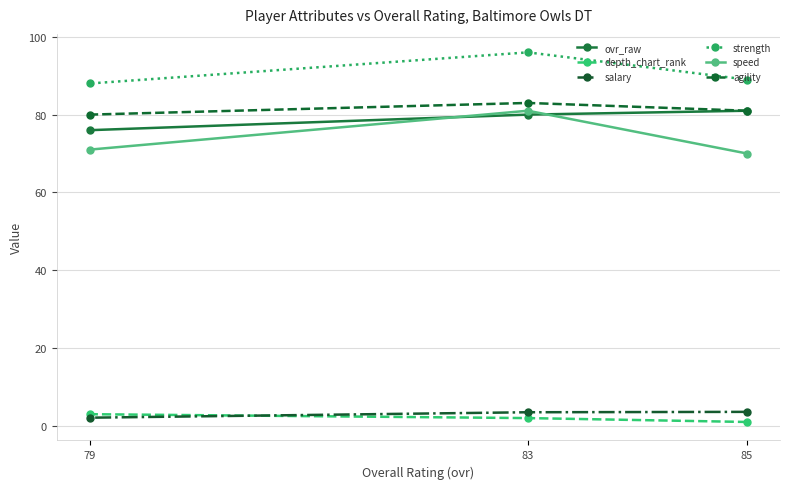

The ovr_raw series shows 112.1 at 83. True or false?

False